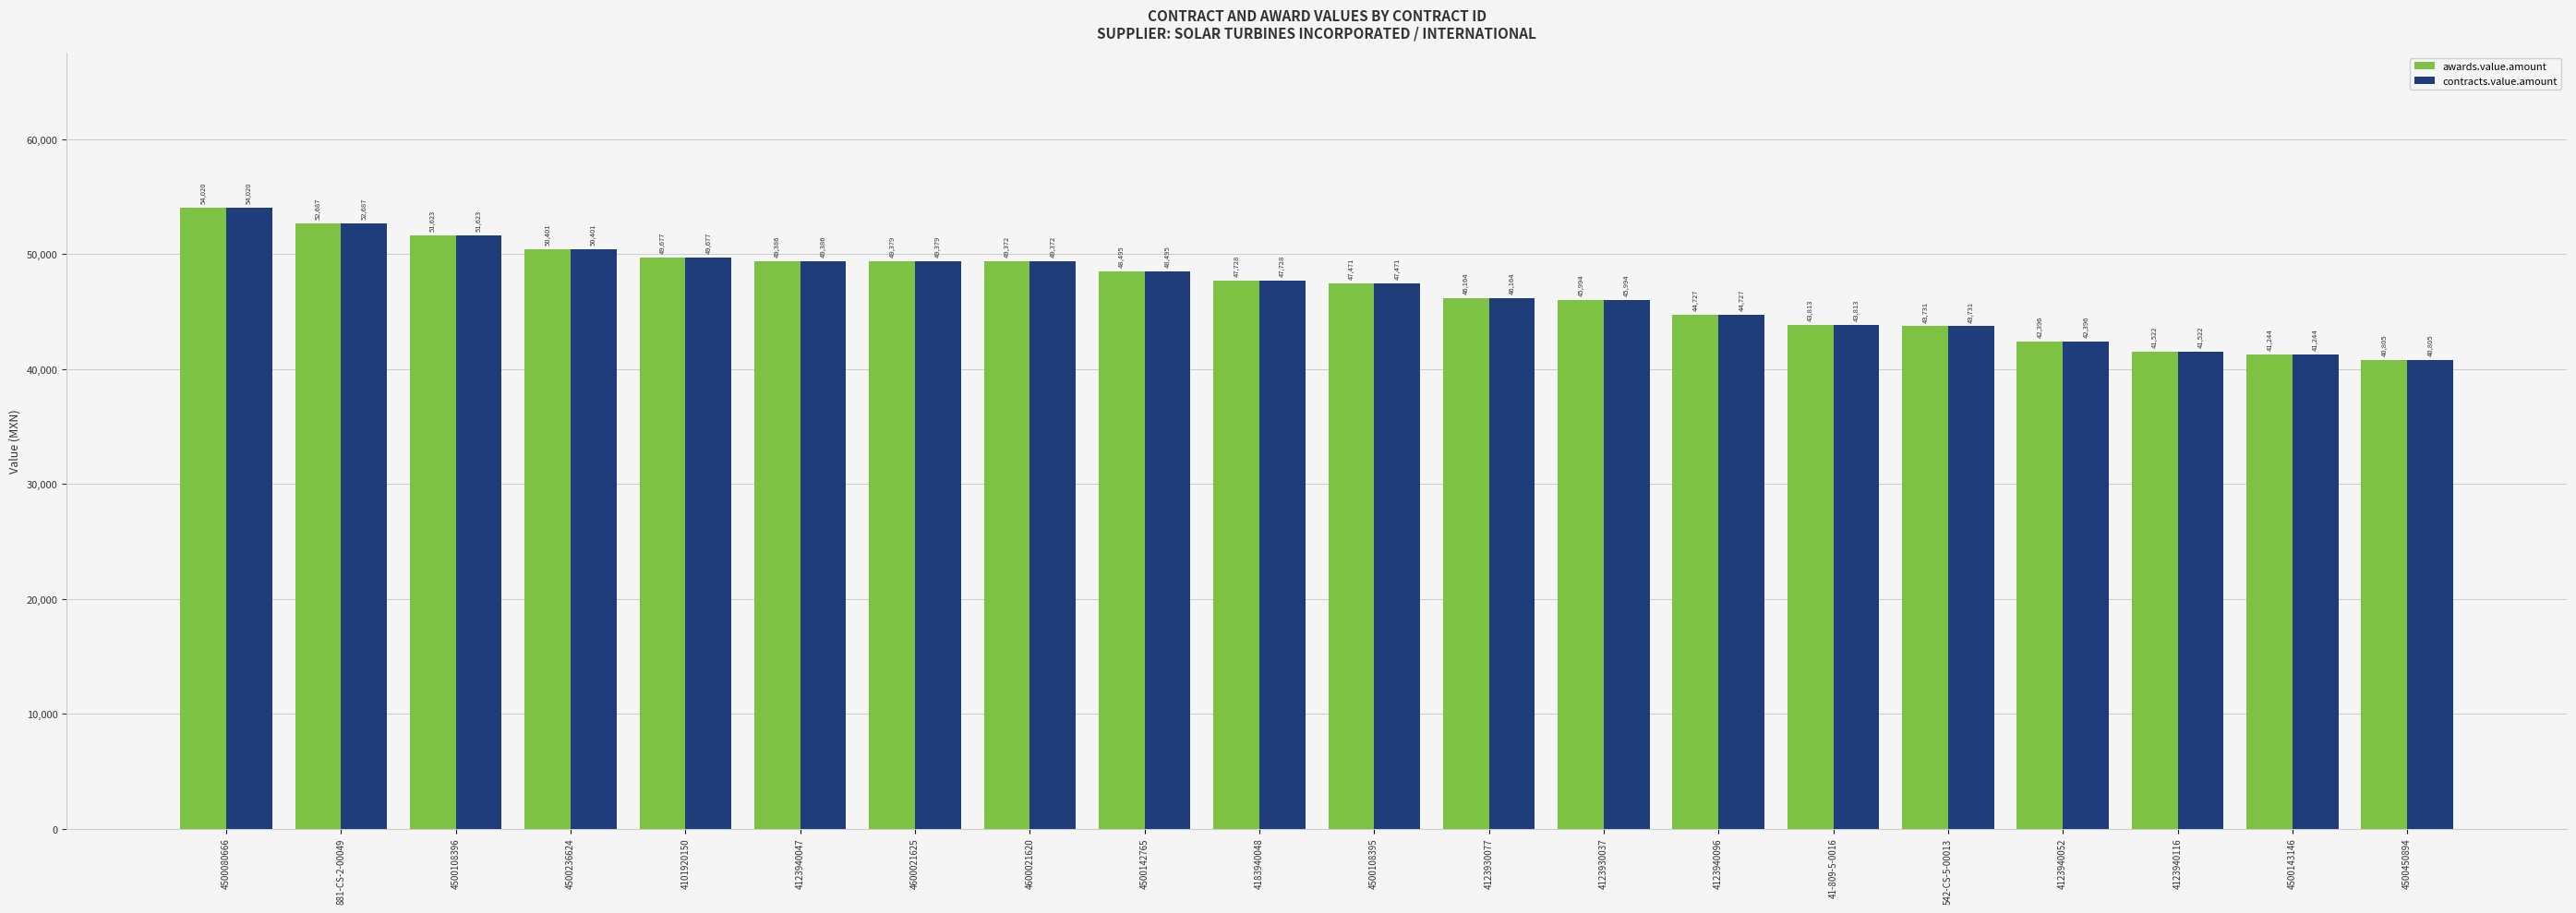

Which category has the lowest value in the awards.value.amount series?

4500450894